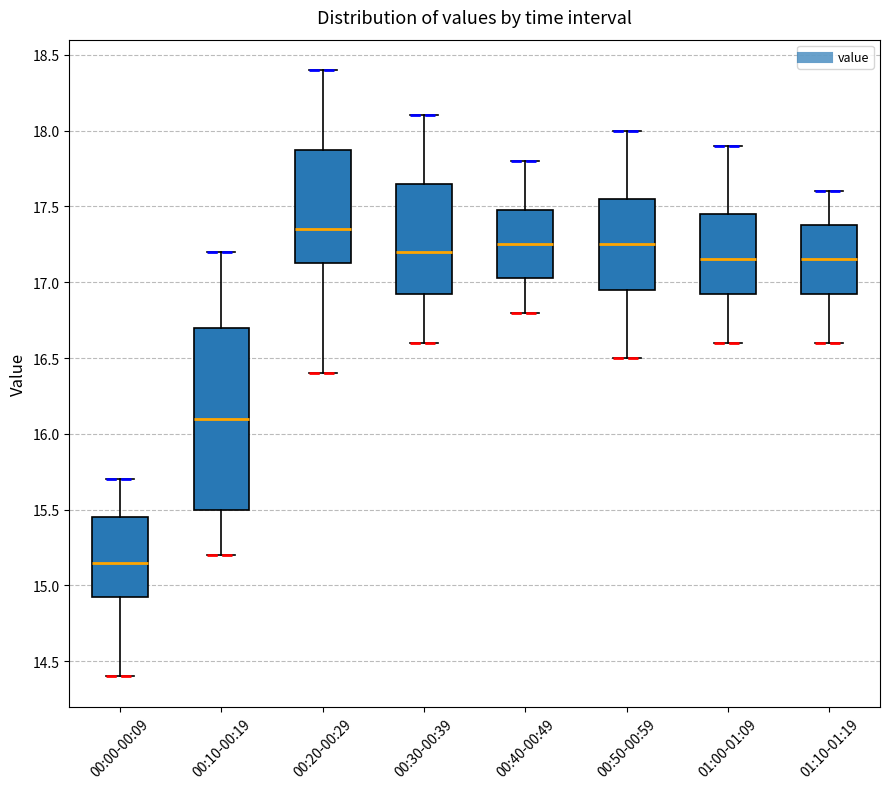

Reading left to right, read every box against the y-axis: the position of its median line, the range the box covers, and the ends of its whiskers. The values are not printed on the chart, so give them approximately, as read against the axis.

00:00-00:09: median 15.15, box 14.95 to 15.45, whiskers 14.40 to 15.70
00:10-00:19: median 16.10, box 15.50 to 16.70, whiskers 15.20 to 17.20
00:20-00:29: median 17.35, box 17.15 to 17.90, whiskers 16.40 to 18.40
00:30-00:39: median 17.20, box 16.95 to 17.65, whiskers 16.60 to 18.10
00:40-00:49: median 17.25, box 17.05 to 17.50, whiskers 16.80 to 17.80
00:50-00:59: median 17.25, box 16.95 to 17.55, whiskers 16.50 to 18.00
01:00-01:09: median 17.15, box 16.95 to 17.45, whiskers 16.60 to 17.90
01:10-01:19: median 17.15, box 16.95 to 17.40, whiskers 16.60 to 17.60